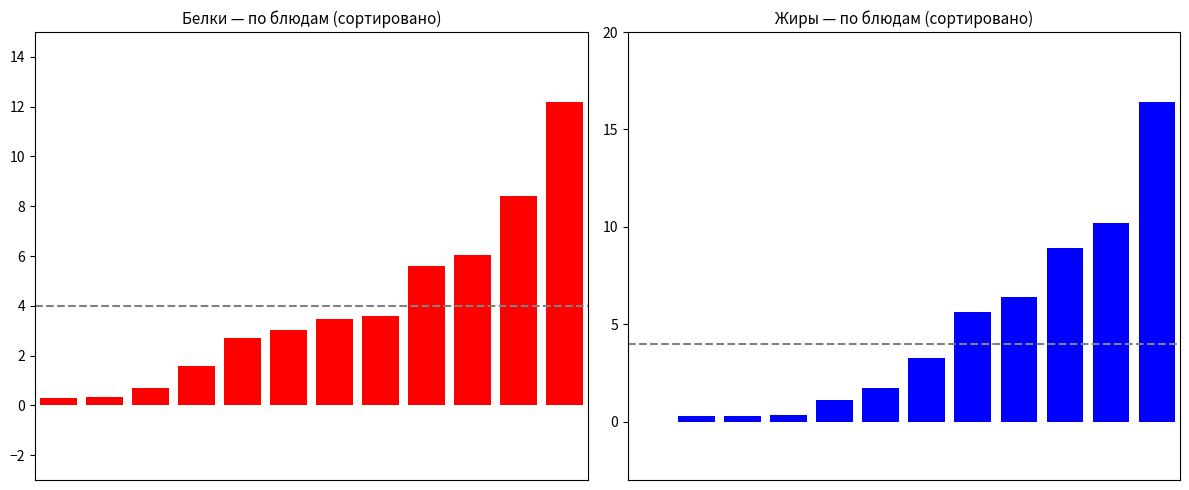

What is the difference between the second highest and second lowest values in the Белки series?

8.1